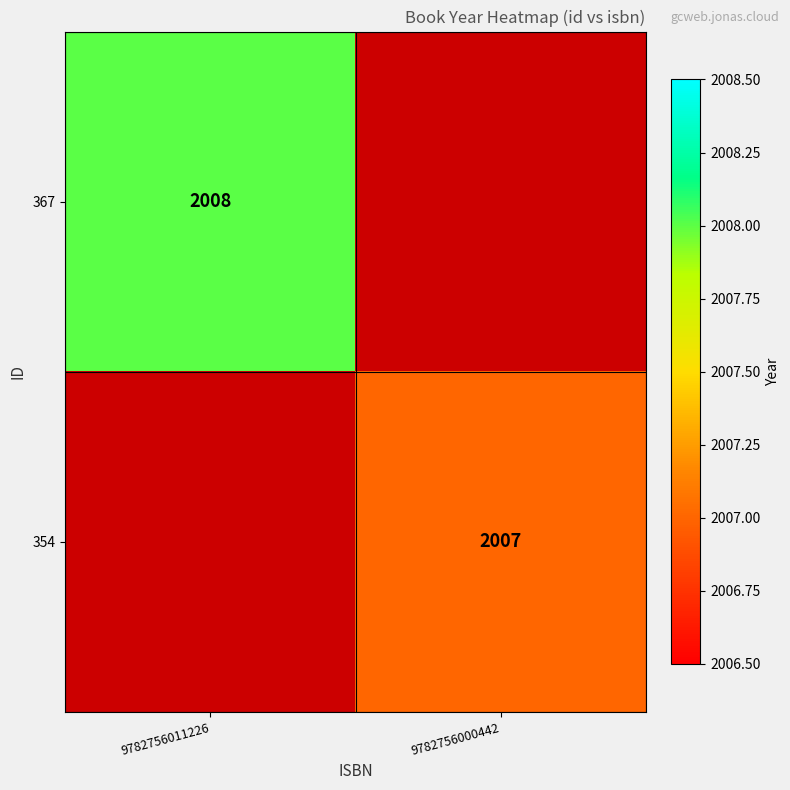

The 354 series shows 1142 at 9782756000442. True or false?

False